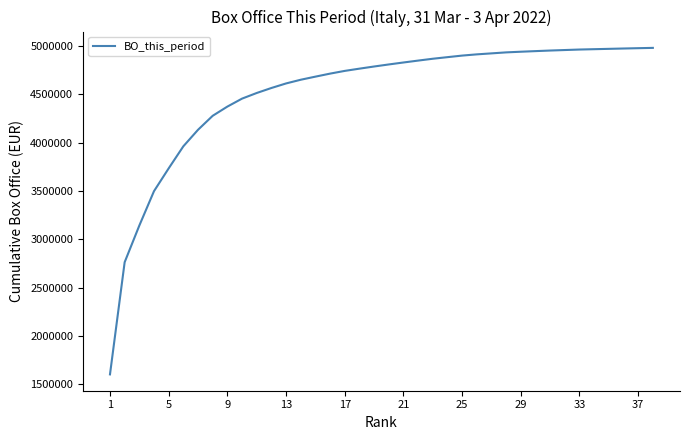

What is the greatest value displayed?

4980150.4